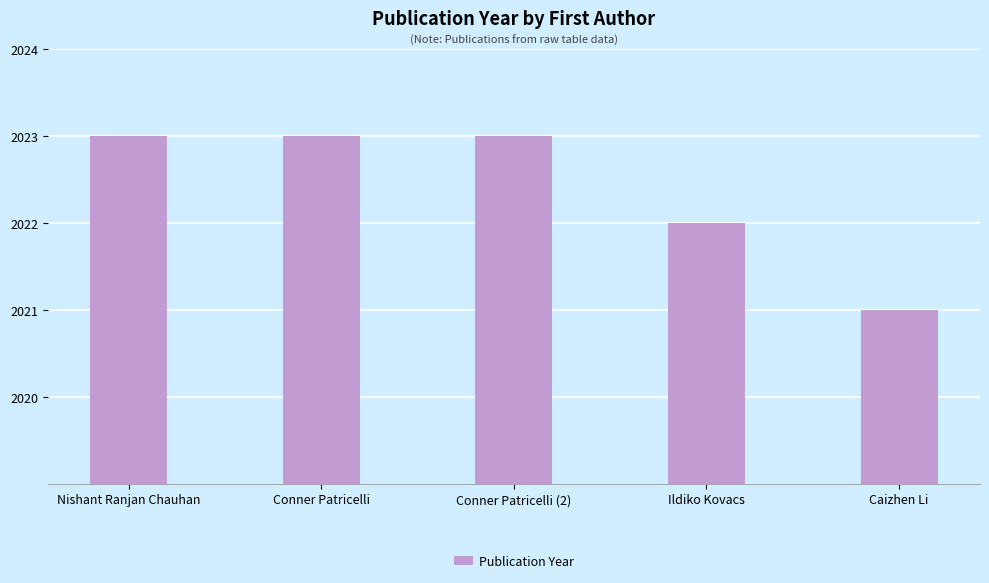

Is it true that the value at Nishant Ranjan Chauhan is 2023?

True